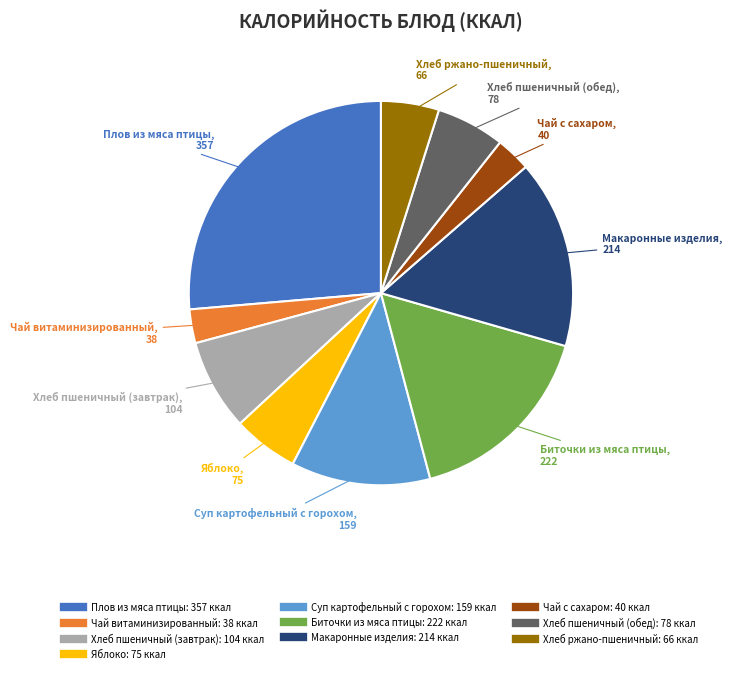

How many segments does this pie chart have?

10